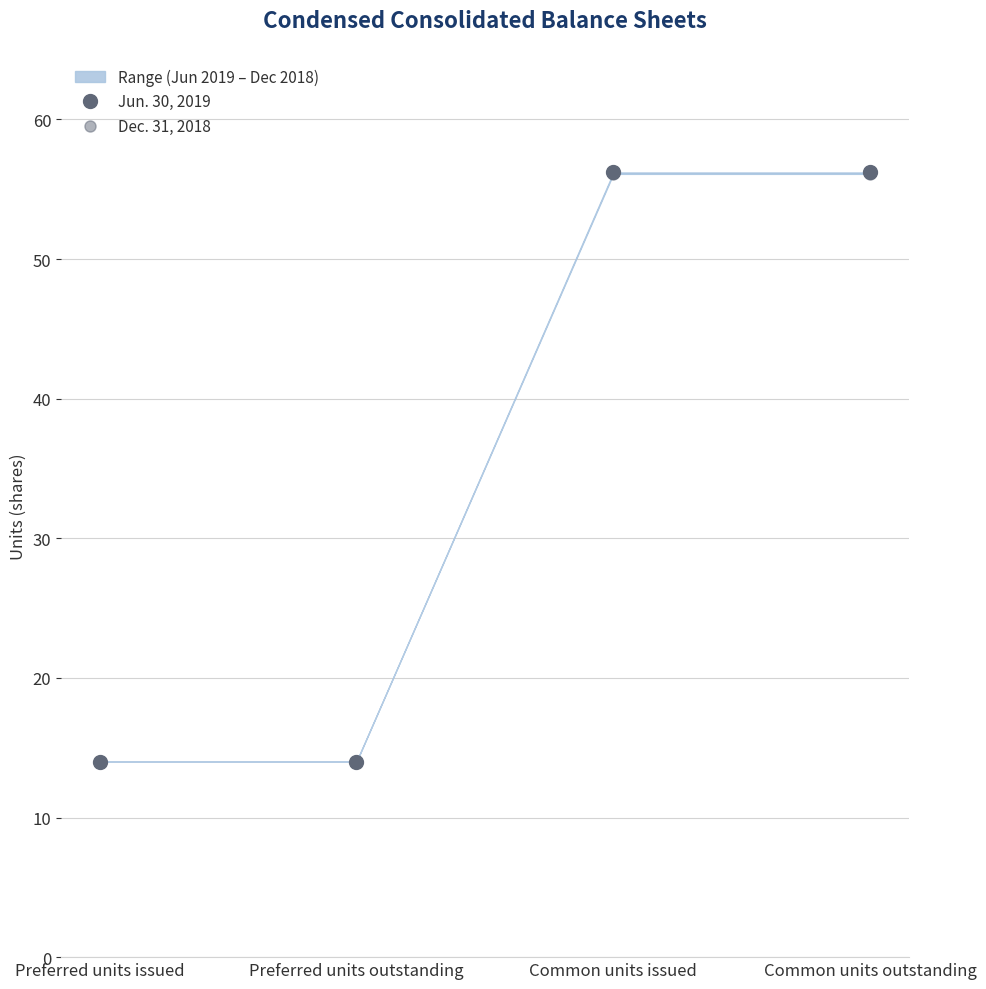

What is the average value of the Dec. 31, 2018 series?

35.0